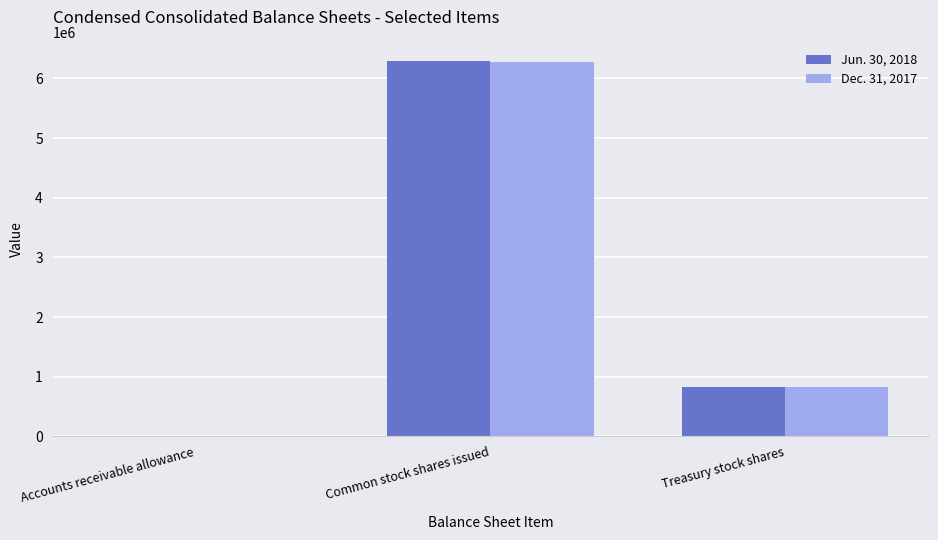

Reading left to right, list all the values displayed in this chart.

Jun. 30, 2018: Accounts receivable allowance=408	Common stock shares issued=6287473	Treasury stock shares=821923
Dec. 31, 2017: Accounts receivable allowance=398	Common stock shares issued=6281235	Treasury stock shares=820636